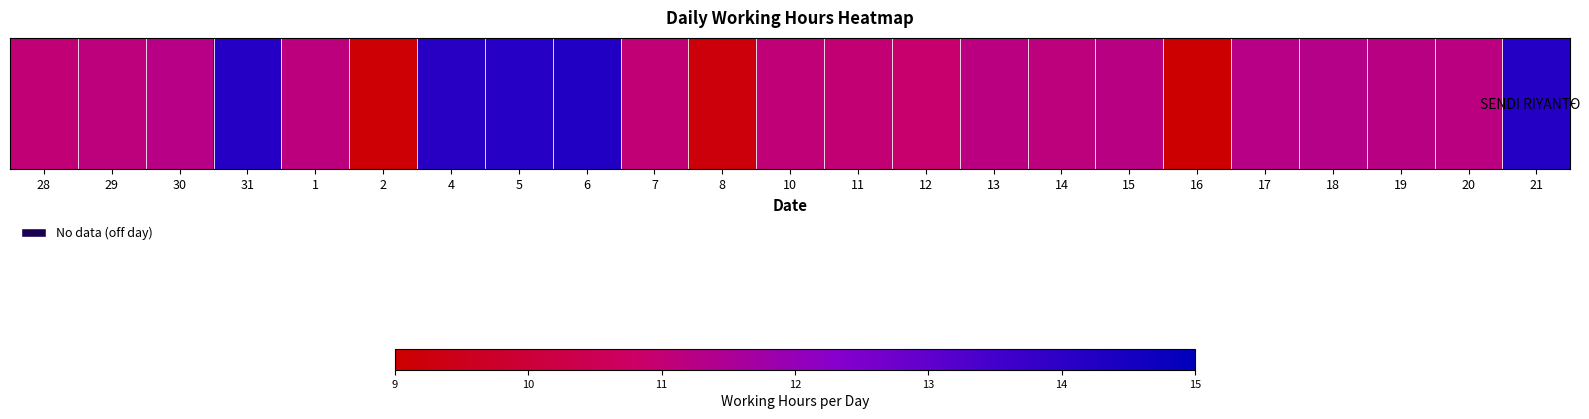

Approximately how many times larger is the value at 21 compared to 15?

1.3